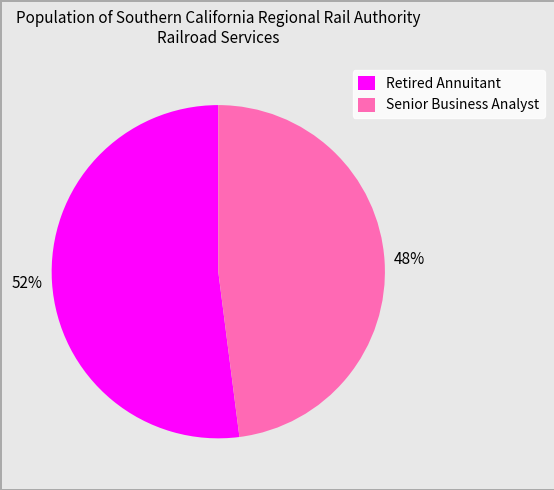

Rank the categories by value from highest to lowest.

Retired Annuitant, Senior Business Analyst